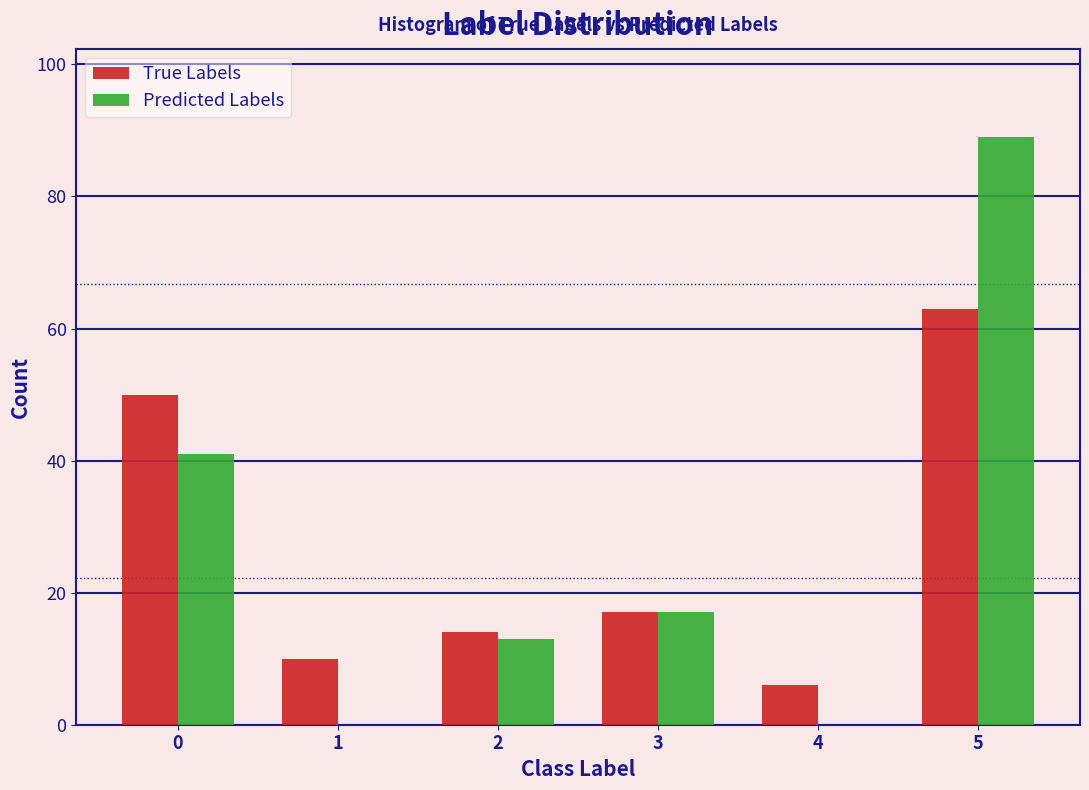

Reading left to right, transcribe all the data shown in this chart.

True Labels: 0=50	1=10	2=14	3=17	4=6	5=63
Predicted Labels: 0=41	1=0	2=13	3=17	4=0	5=89